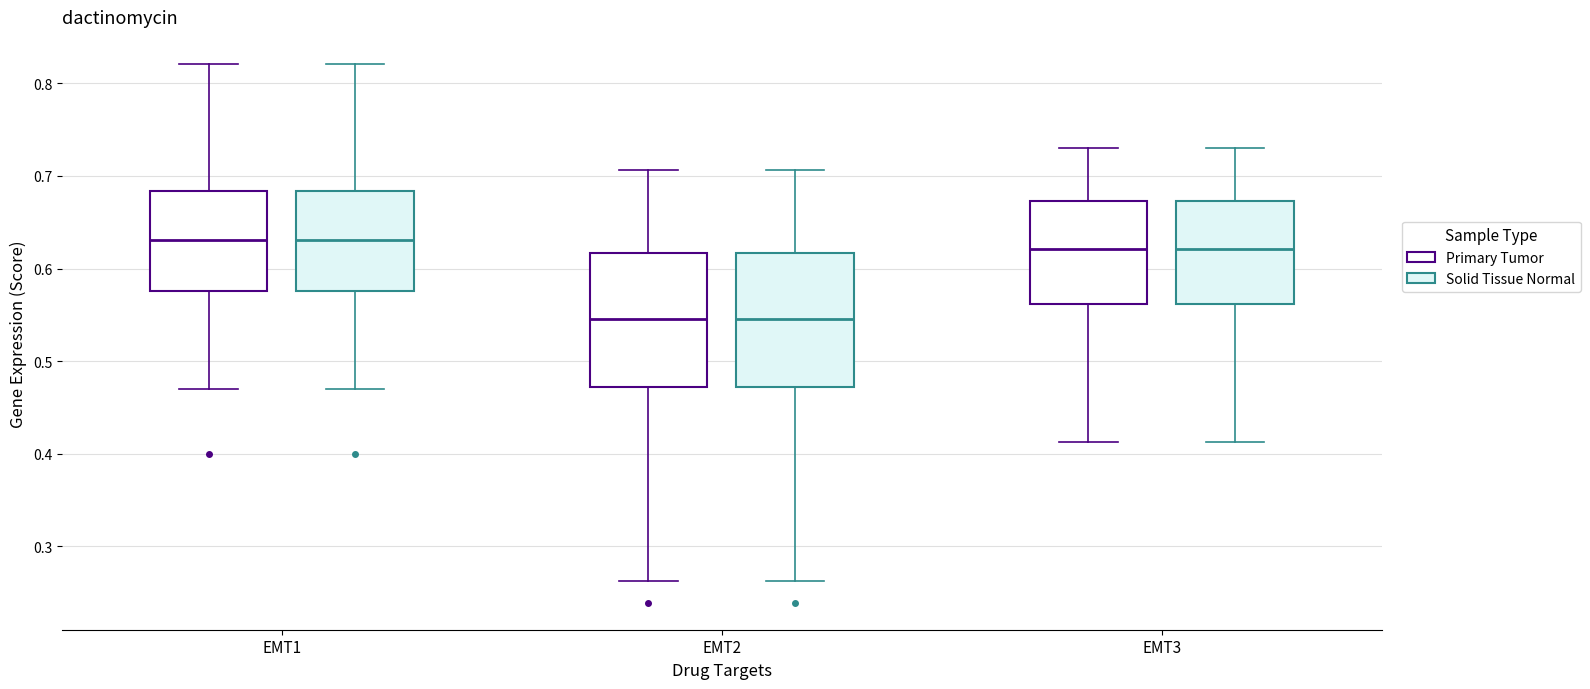

Reading left to right, read every box against the y-axis: the position of its median line, the range the box covers, and the ends of its whiskers. The values are not printed on the chart, so give them approximately, as read against the axis.

EMT1 (Primary Tumor): median 0.63, box 0.58 to 0.68, whiskers 0.47 to 0.82
EMT1 (Solid Tissue Normal): median 0.63, box 0.58 to 0.68, whiskers 0.47 to 0.82
EMT2 (Primary Tumor): median 0.55, box 0.47 to 0.62, whiskers 0.26 to 0.71
EMT2 (Solid Tissue Normal): median 0.55, box 0.47 to 0.62, whiskers 0.26 to 0.71
EMT3 (Primary Tumor): median 0.62, box 0.56 to 0.67, whiskers 0.41 to 0.73
EMT3 (Solid Tissue Normal): median 0.62, box 0.56 to 0.67, whiskers 0.41 to 0.73